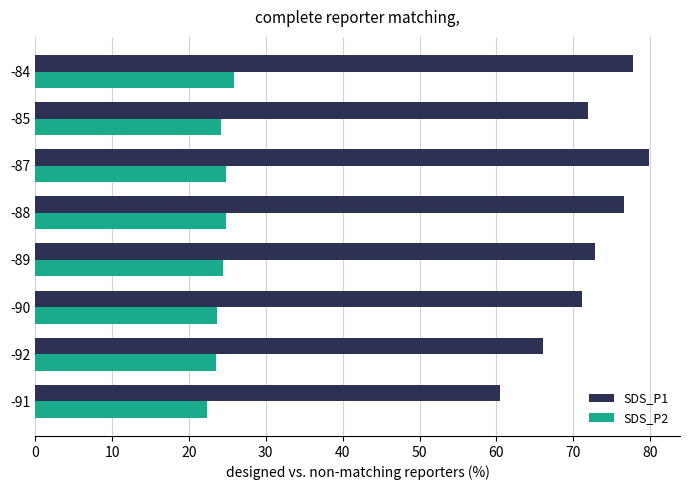

What is the sum of the SDS_P2 values at -90 and -87?

48.4